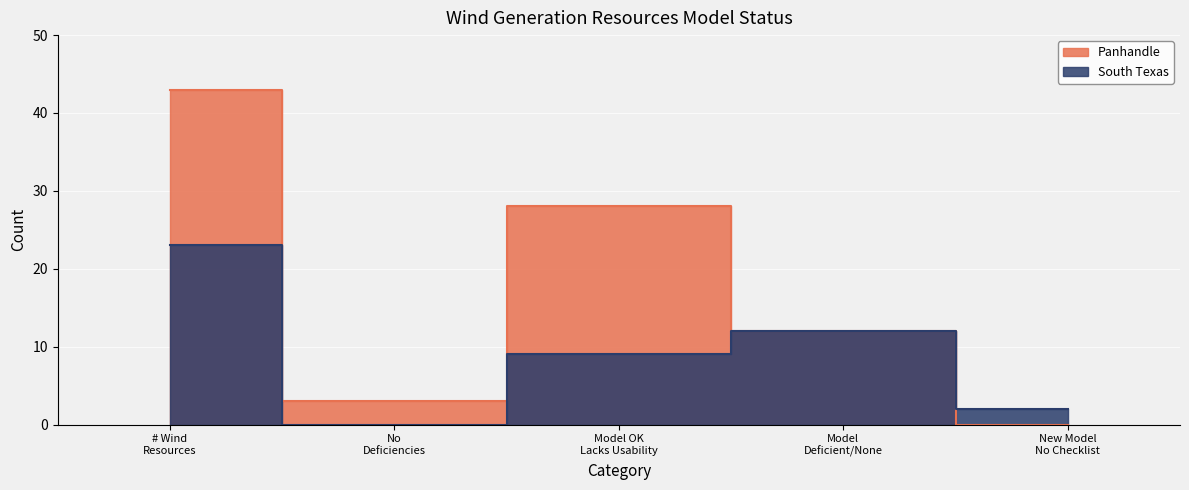

Is the value of Panhandle at No Deficiencies greater than the value of South Texas at Model Deficient/None?

No